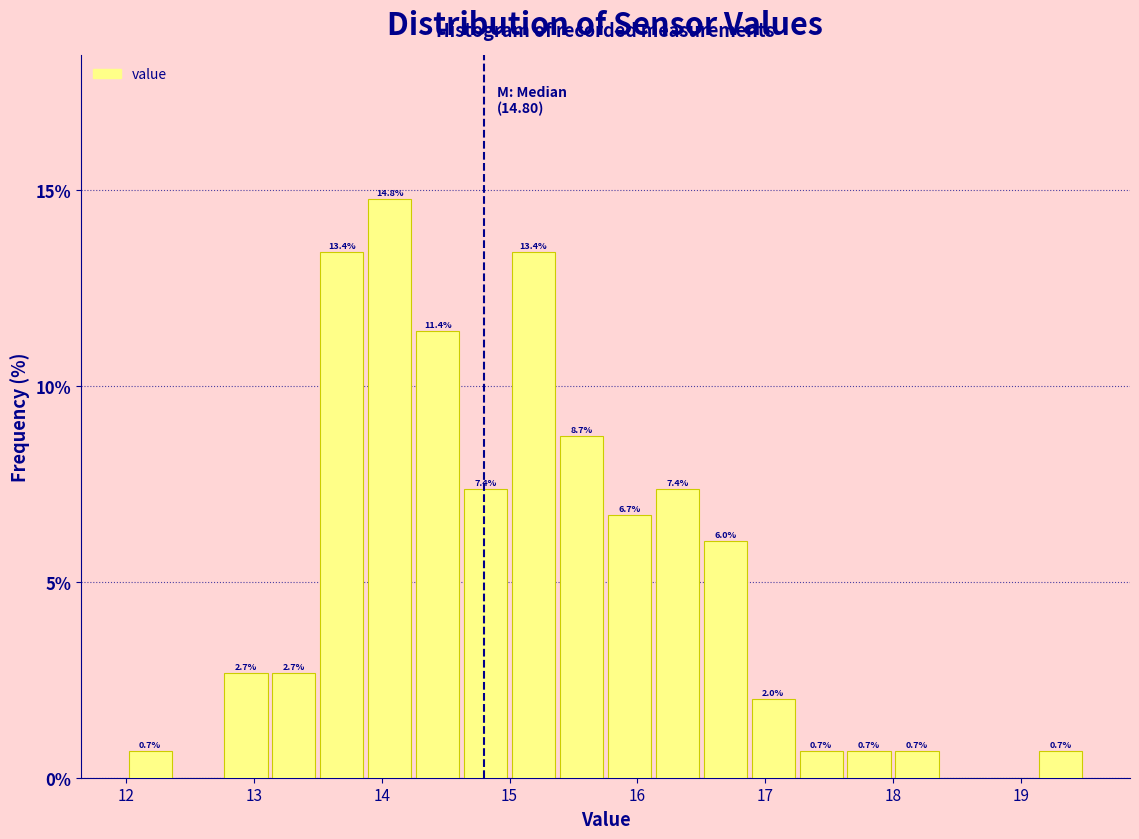

Around what value on the x-axis is the tallest bar? Give the approximate position of its centre, as read against the axis.

14.1